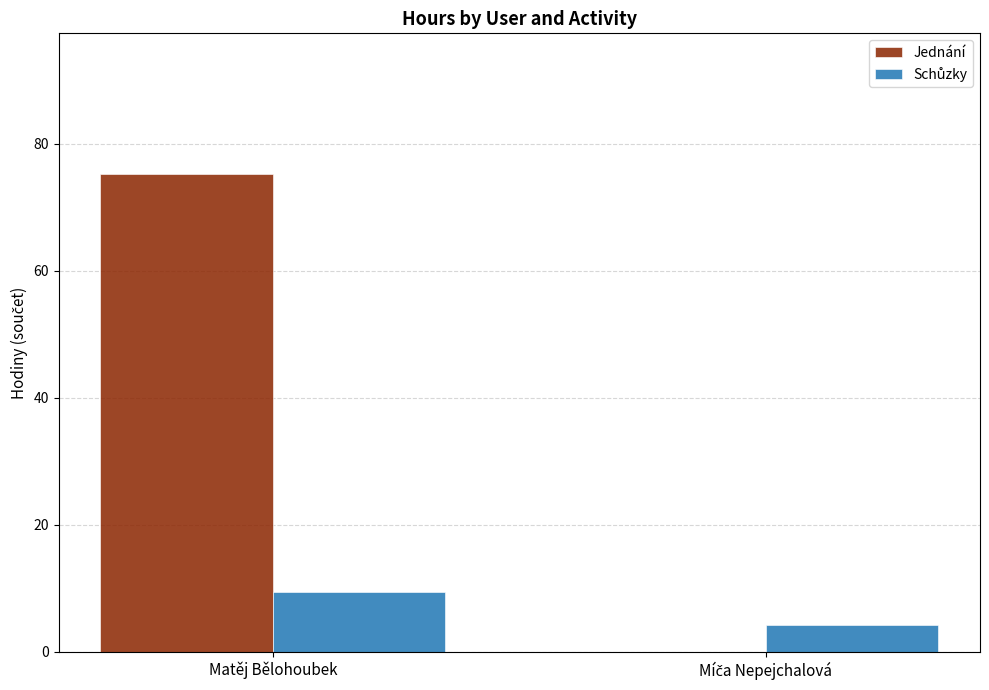

What is the sum of all Jednání values?

75.2